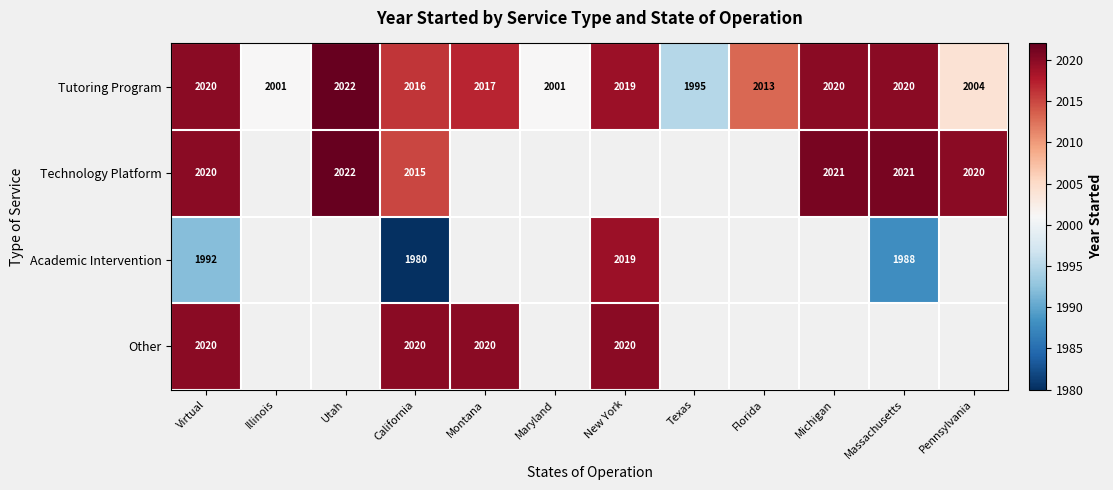

The Academic Intervention series shows 3285 at California. True or false?

False